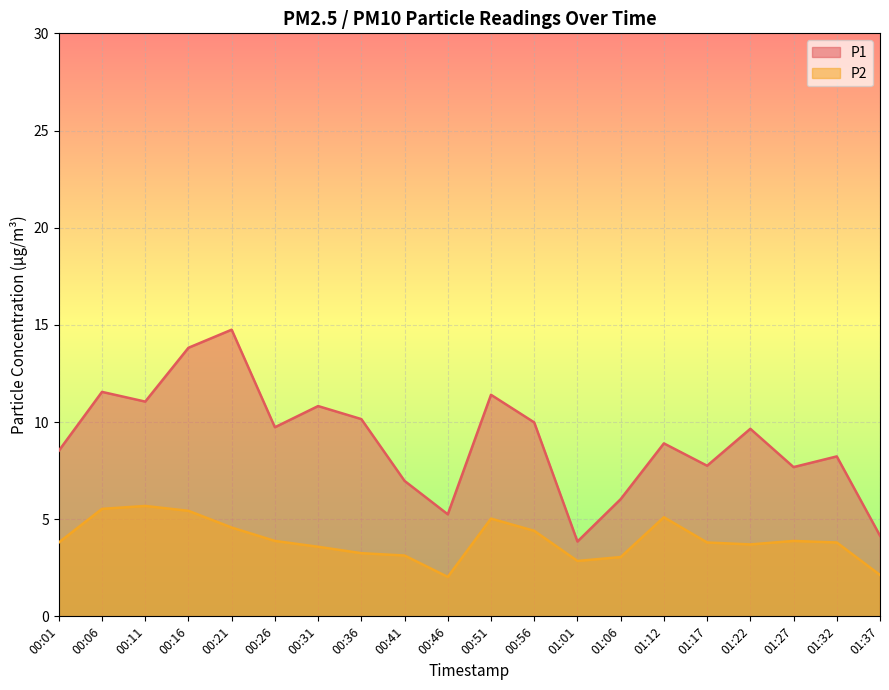

Where is P2 nearest to the value 3?

01:06